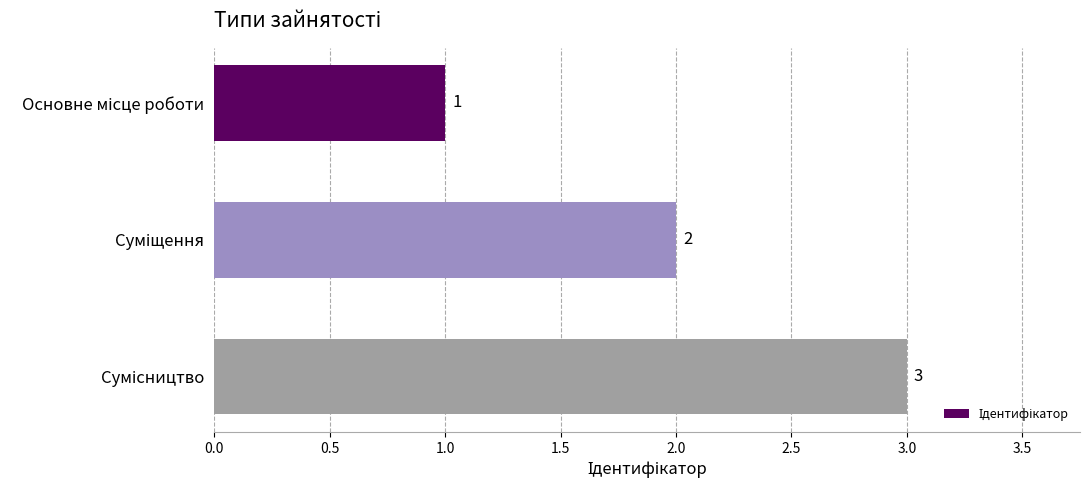

How many values are between 1 and 3?

3